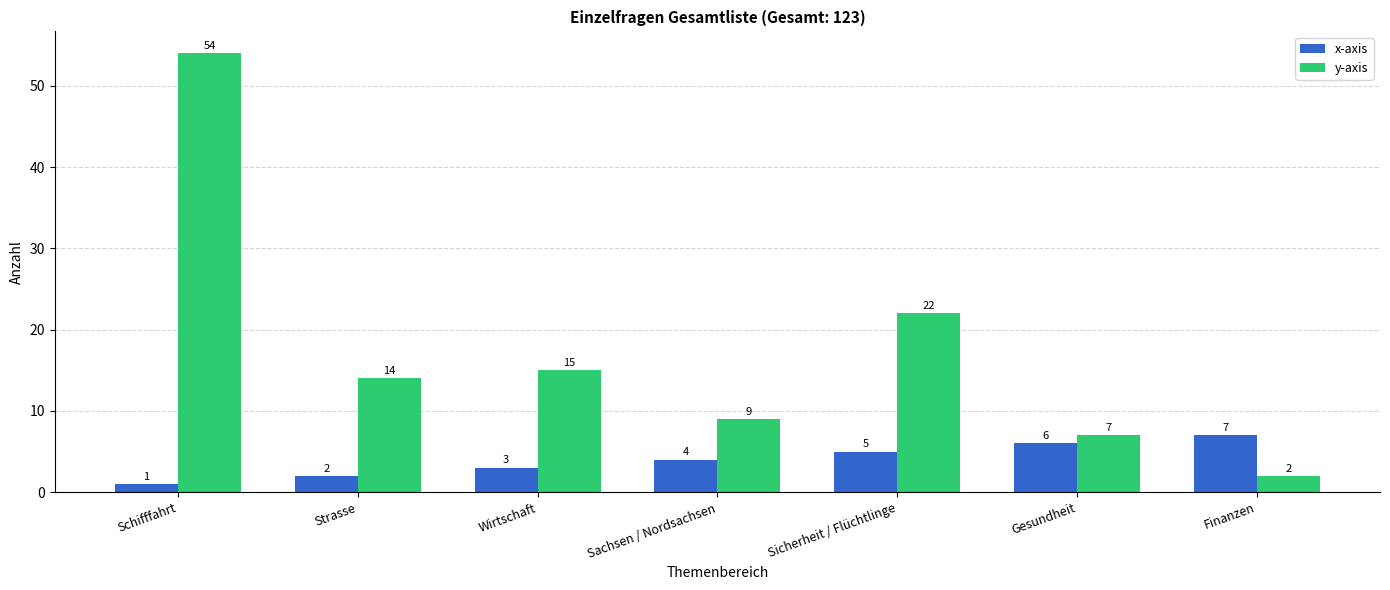

What is the label of the 1st bar from the left?

Schifffahrt